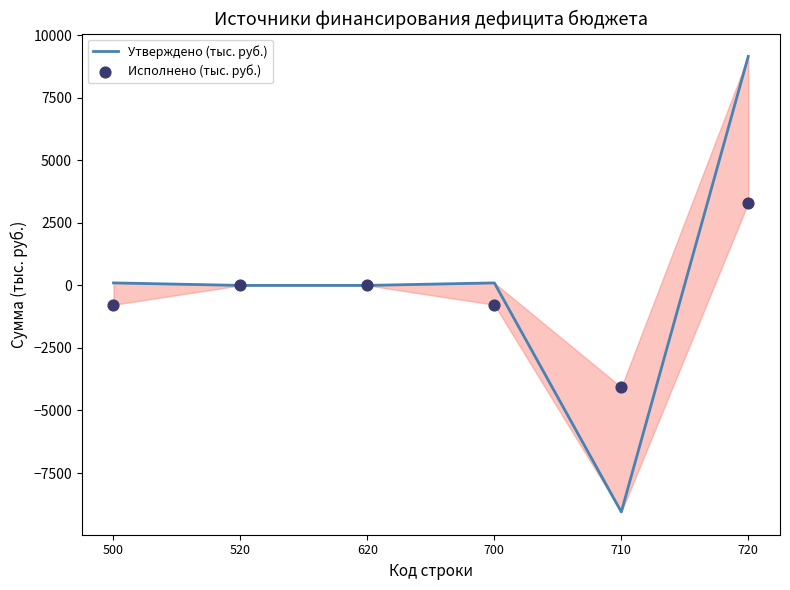

At which category is the sum across all series the highest?

720